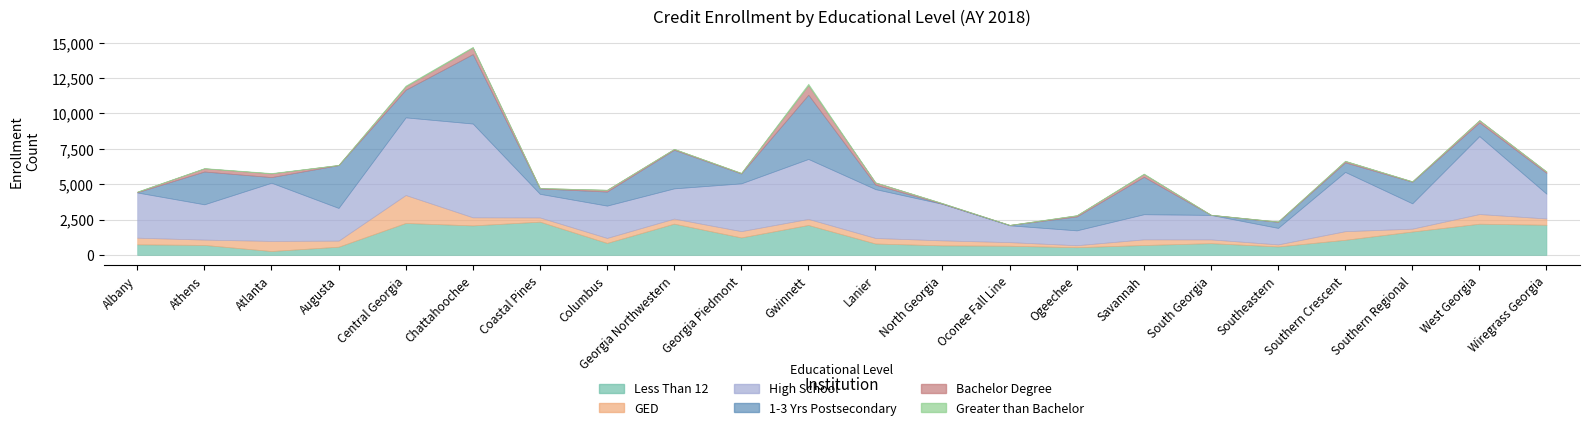

Which has a higher value, North Georgia or Southern Regional?

Southern Regional